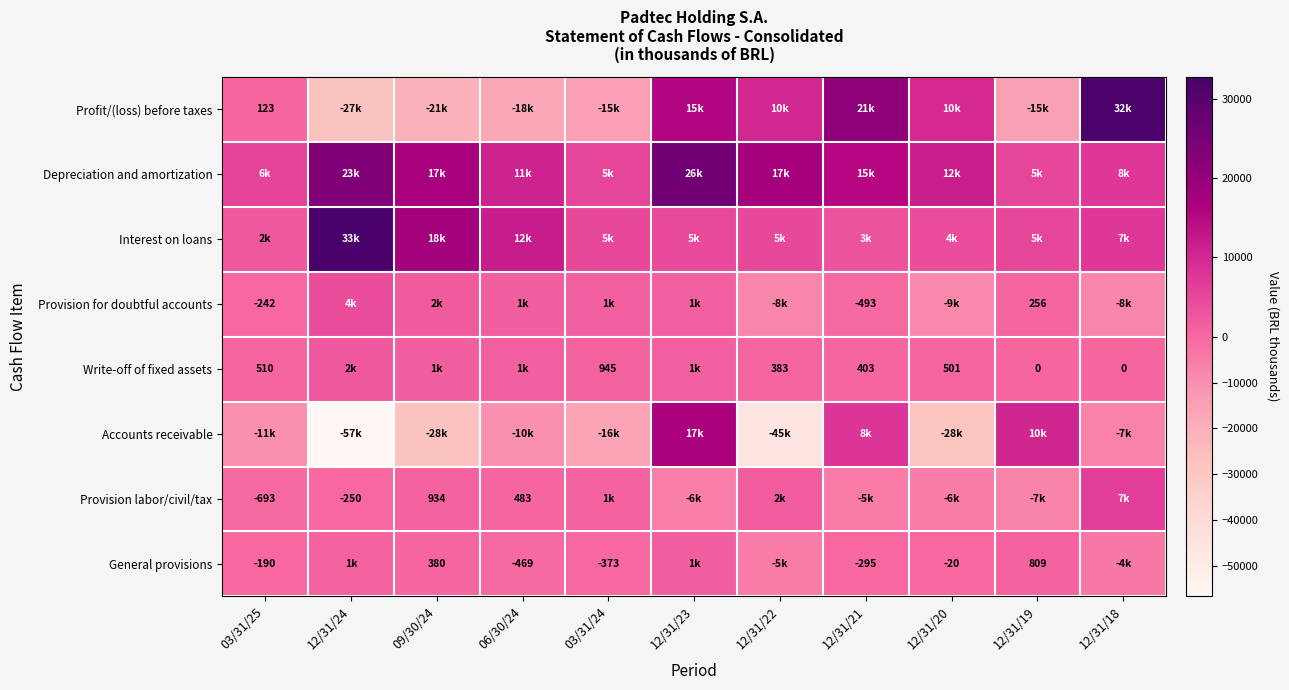

Is it true that Provision labor/civil/tax equals -91 at 12/31/24?

False